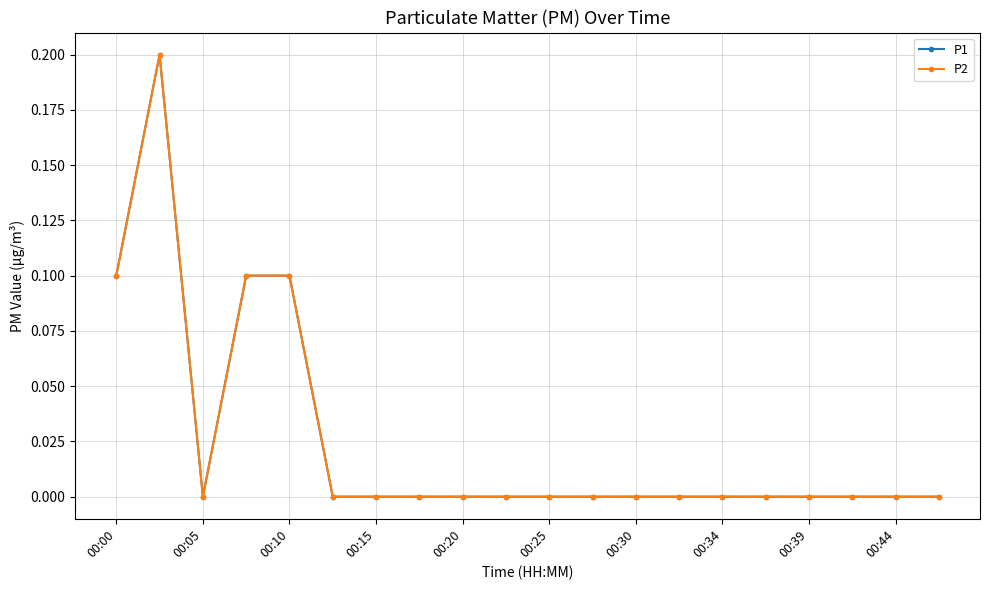

What is the sum of all P2 values?

0.5